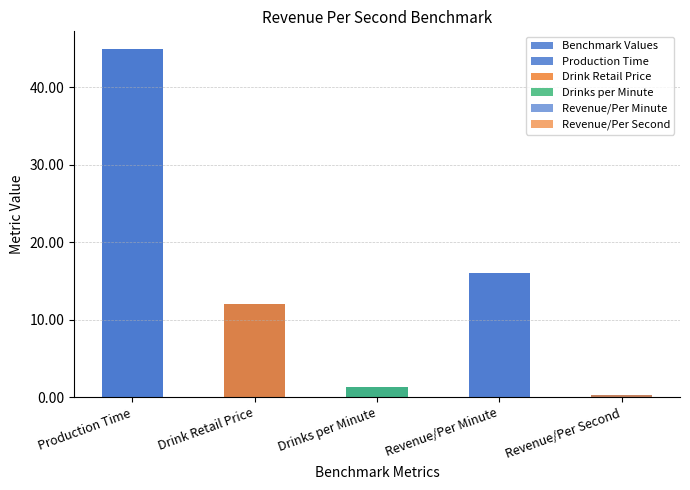

Is it true that the value at Production Time is 45.0?

True